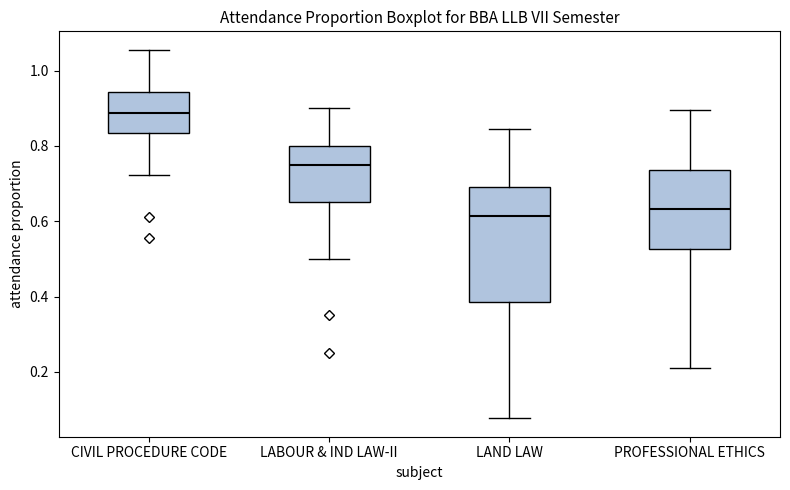

Reading left to right, transcribe this box plot: for each box, give where its median line is, the range the box spans, and where its two whiskers end, as read against the y-axis. The values are not printed on the chart, so give them approximately, as read against the axis.

CIVIL PROCEDURE CODE: median 0.88, box 0.84 to 0.94, whiskers 0.72 to 1.06
LABOUR & IND LAW-II: median 0.76, box 0.66 to 0.80, whiskers 0.50 to 0.90
LAND LAW: median 0.62, box 0.38 to 0.70, whiskers 0.08 to 0.84
PROFESSIONAL ETHICS: median 0.64, box 0.52 to 0.74, whiskers 0.22 to 0.90